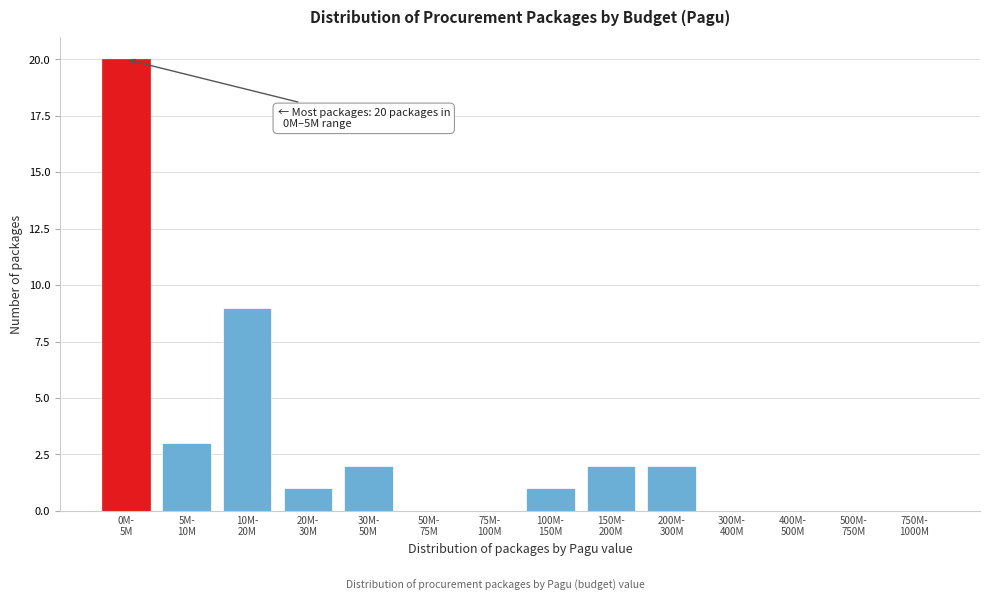

What is the sum of all values?

40